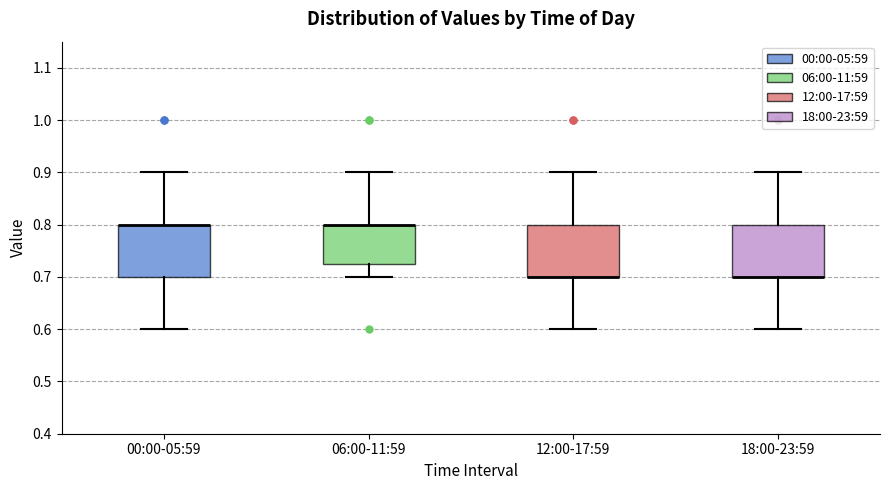

Where is the upper edge of the box for 12:00-17:59 on the y-axis? The values are not printed on the chart, so give them approximately, as read against the axis.

0.80